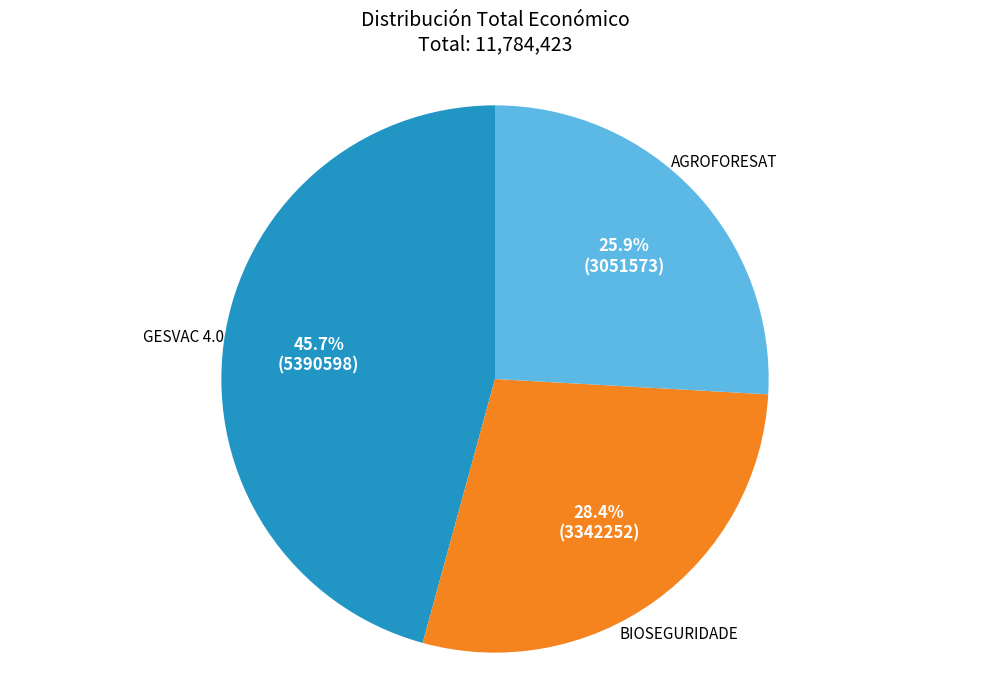

Do GESVAC 4.0 and BIOSEGURIDADE together represent more than half of the pie?

Yes